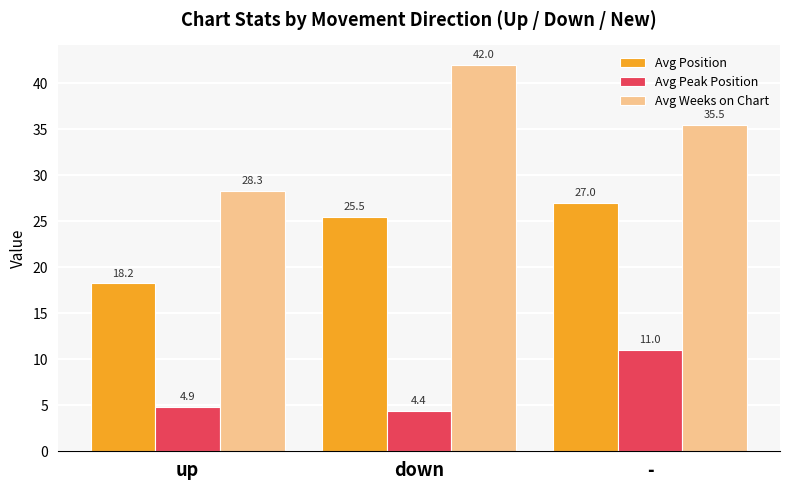

Rank the series by their maximum value, from highest to lowest.

Avg Weeks on Chart, Avg Position, Avg Peak Position